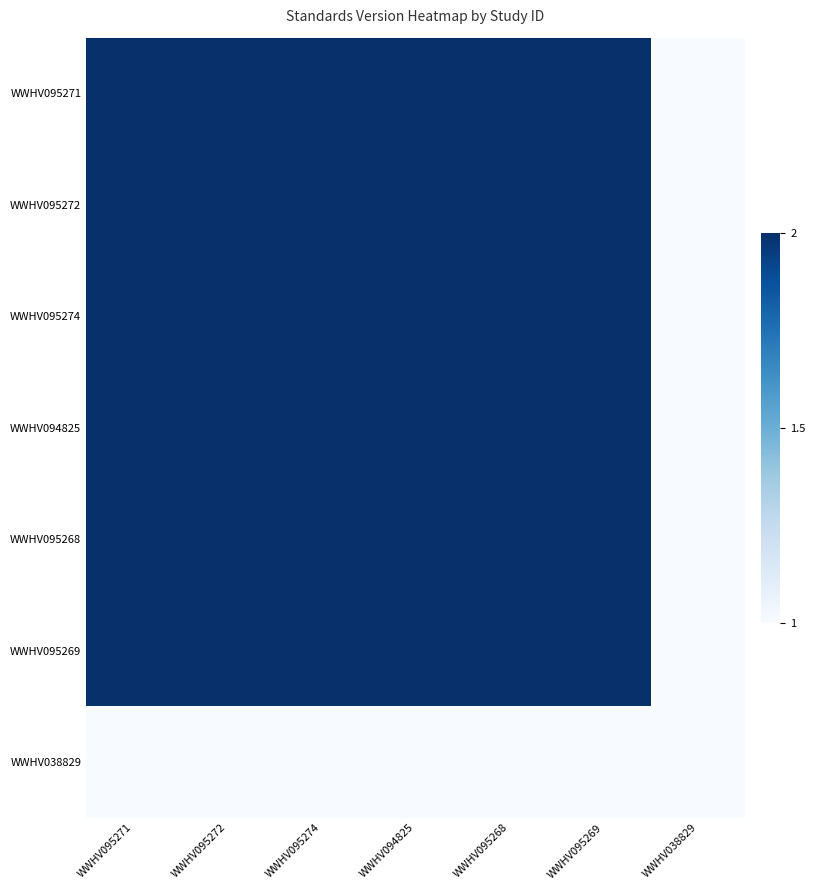

List the series in order of their peak value, highest first.

WWHV095271, WWHV095272, WWHV095274, WWHV094825, WWHV095268, WWHV095269, WWHV038829